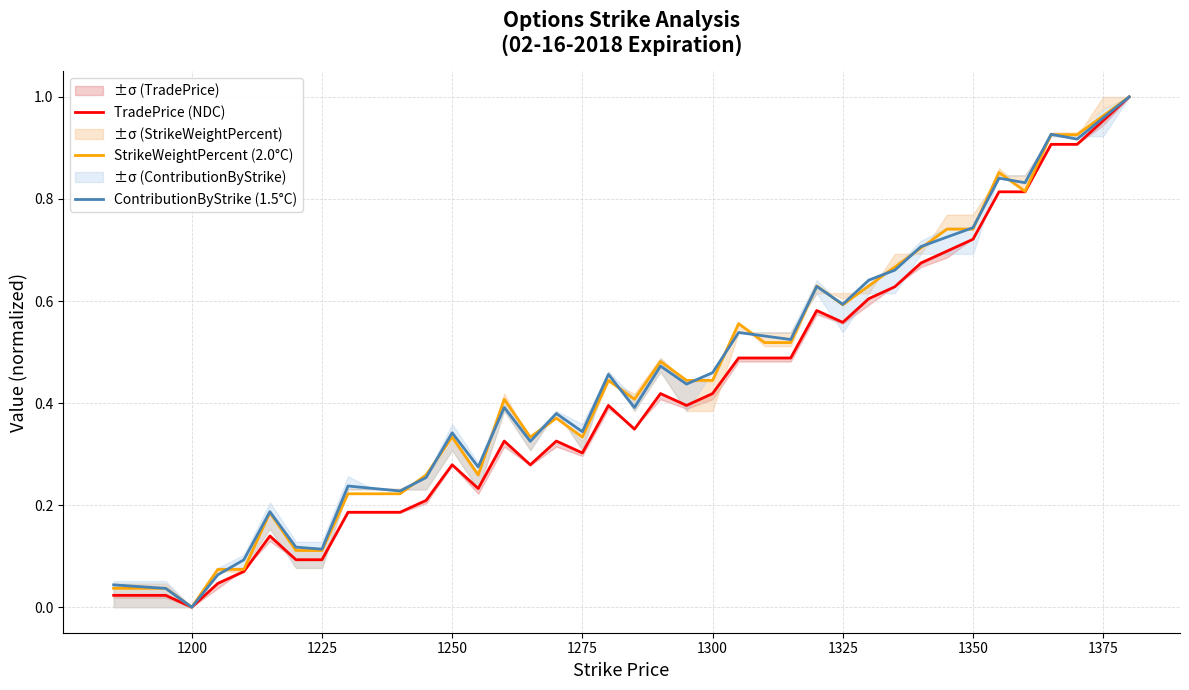

True or false: StrikeWeightPercent (2.0°C) has more than 0 interior local peaks.

True